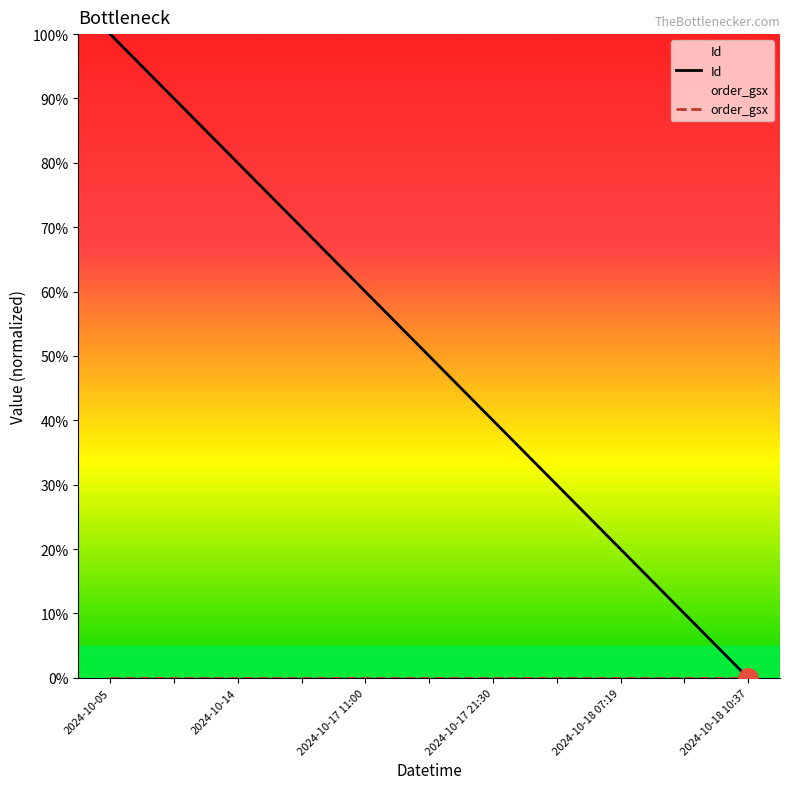

How many lines are shown in the chart?

2